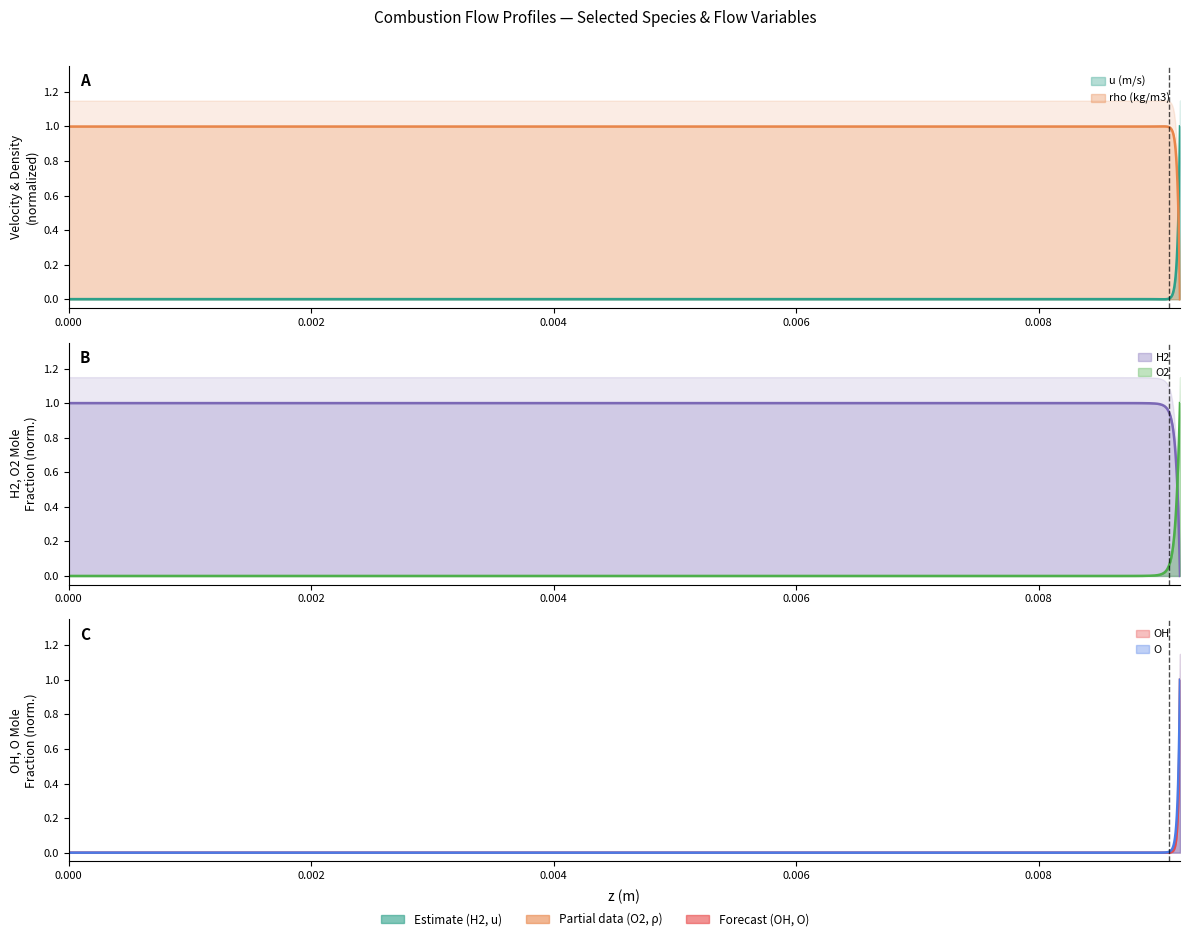

True or false: OH has a value of 0.0 at 0.009072916666666667.

True